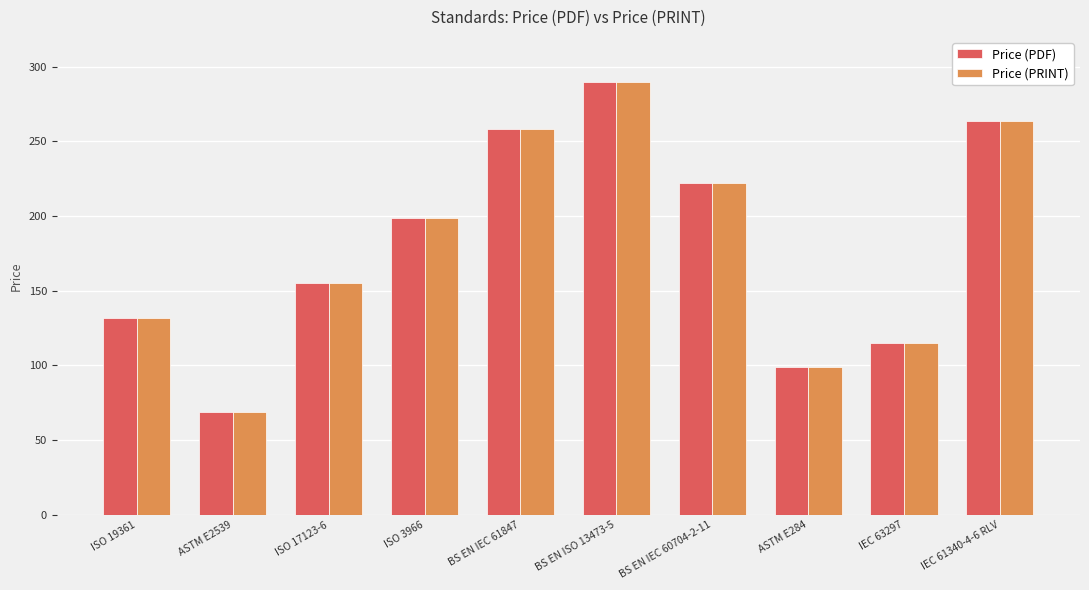

Reading right to left, transcribe all the data shown in this chart.

Price (PDF): 264	115	99	222	290	258	199	155	69	132
Price (PRINT): 264	115	99	222	290	258	199	155	69	132